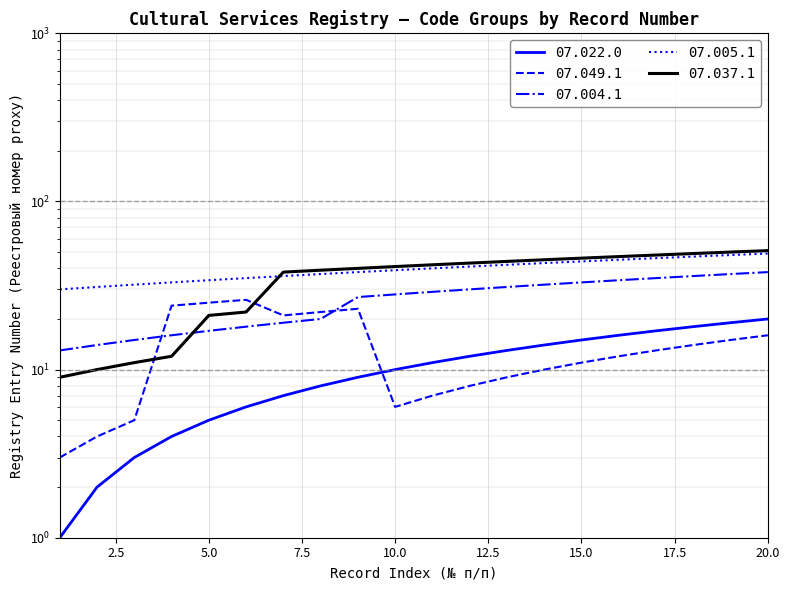

What is the value of the 07.049.1 point at the 12th from the left?

8